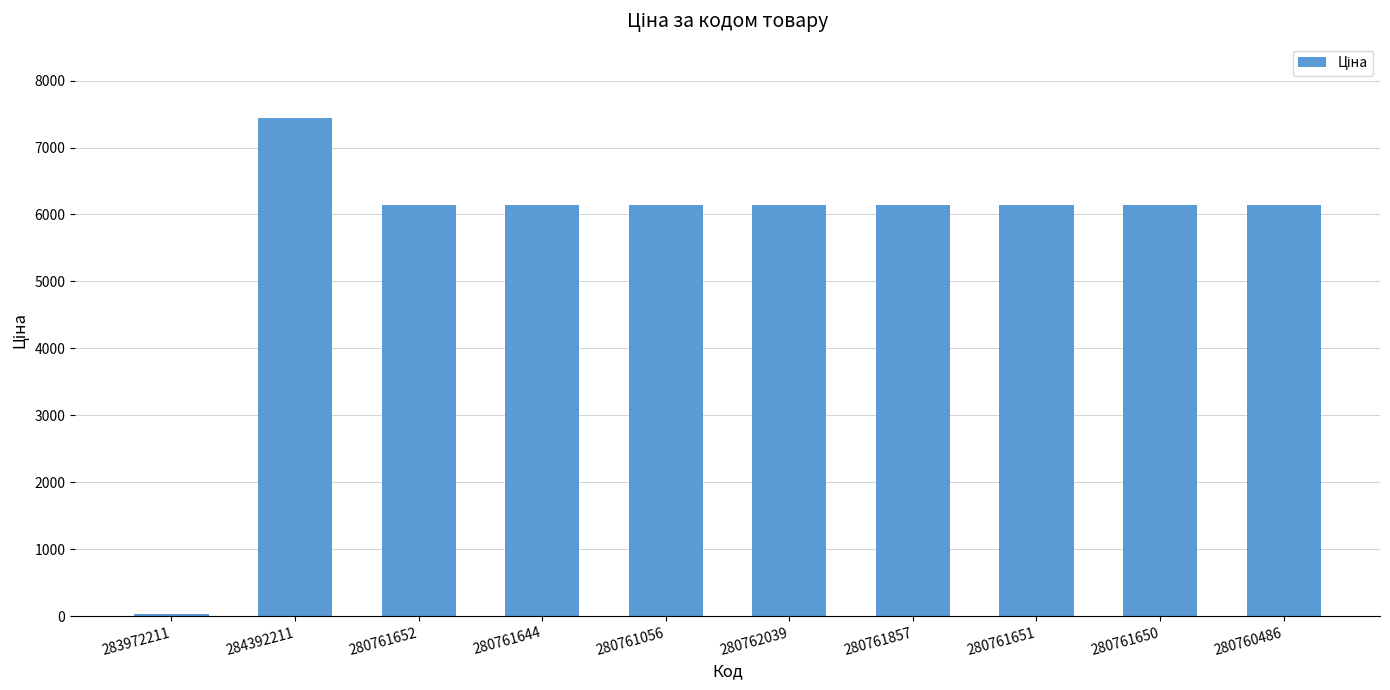

What is the ratio of the value at 280761651 to the value at 280761652?

1.0